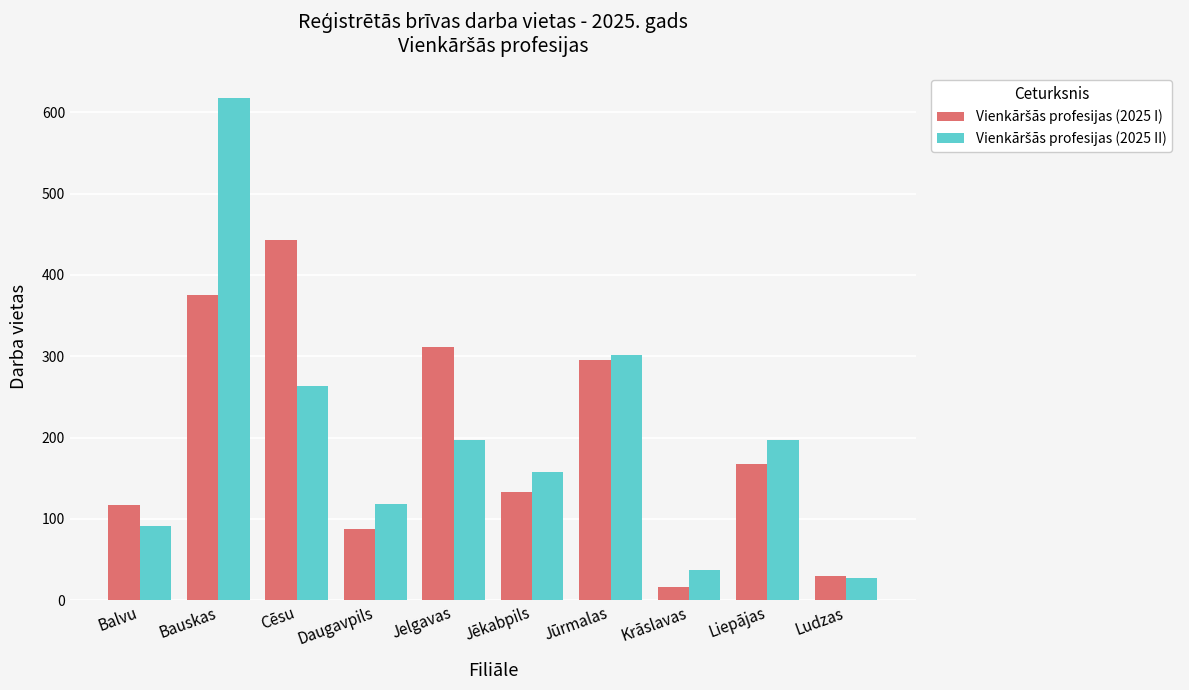

What is the total value across all series at Liepājas?

365